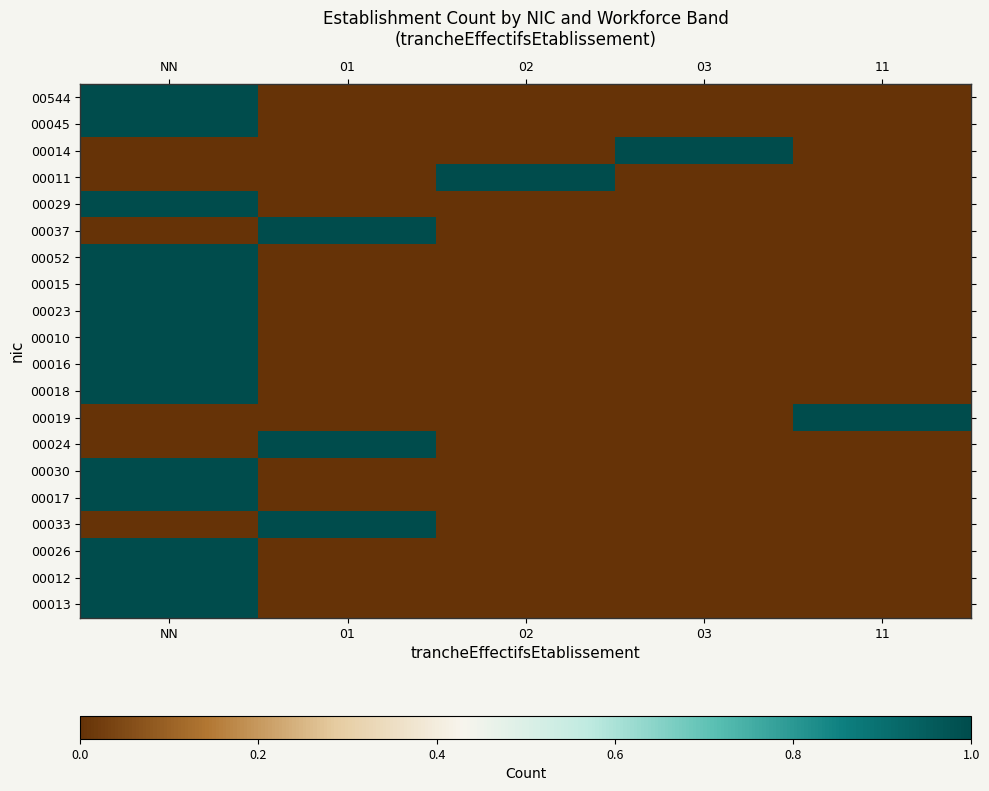

Which label corresponds to the smallest value in the chart?

01